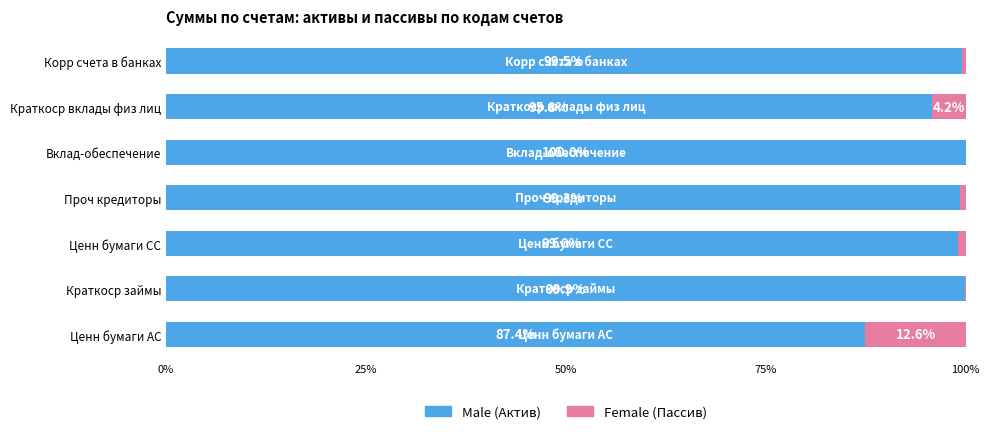

What is the total value across all series at Краткоср вклады физ лиц?

100.0